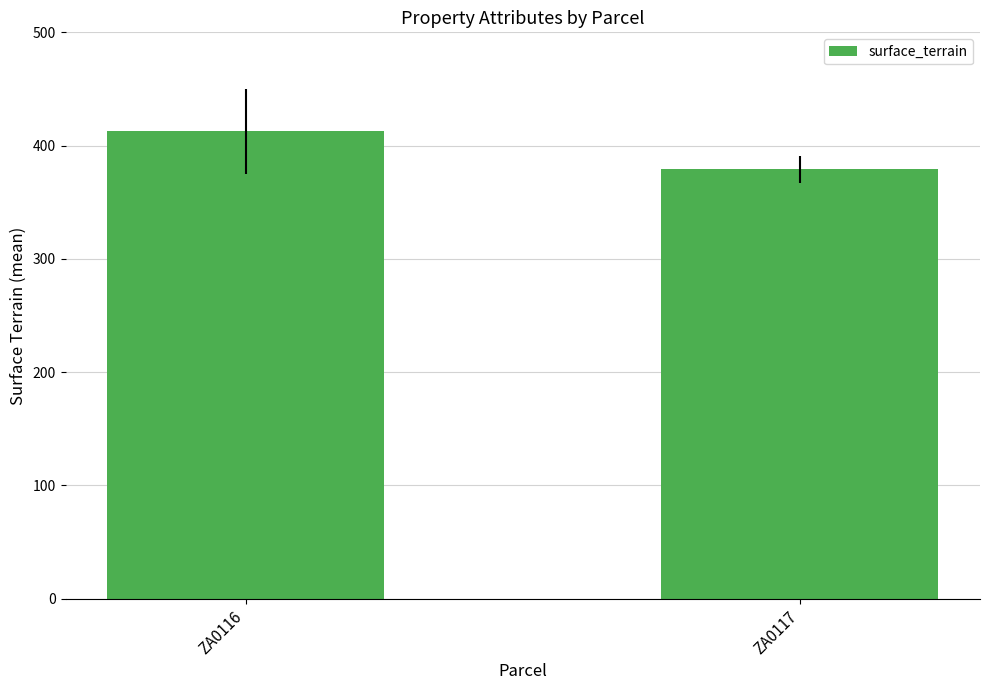

Is it true that the value at ZA0117 is 379.0?

True